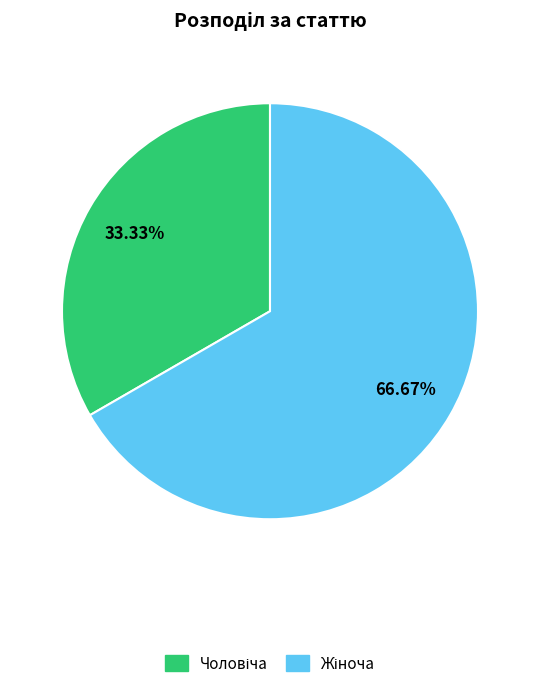

Is there a majority slice in this chart?

Yes